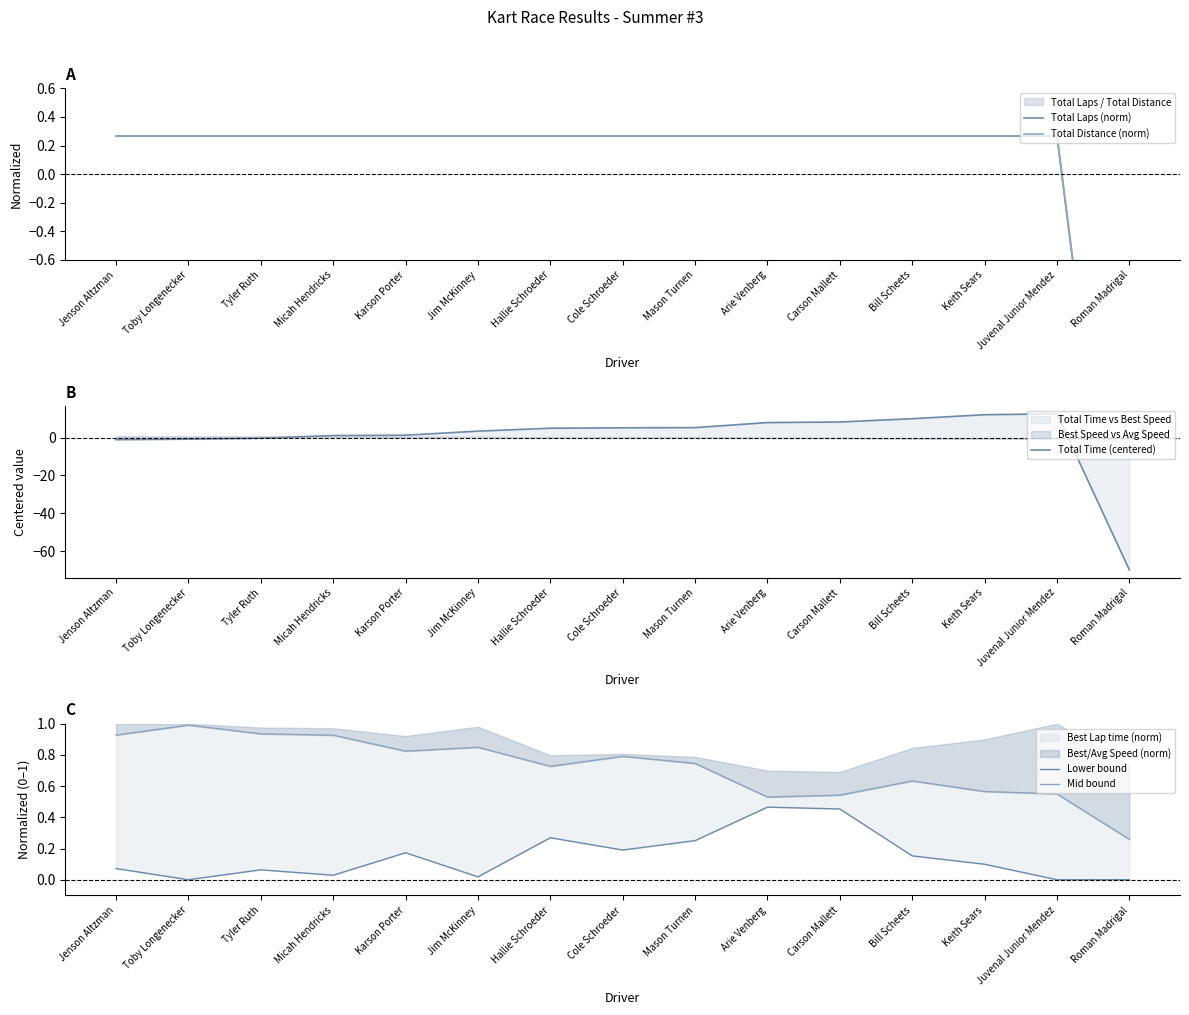

What is the label of the 15th point from the left?

Roman Madrigal